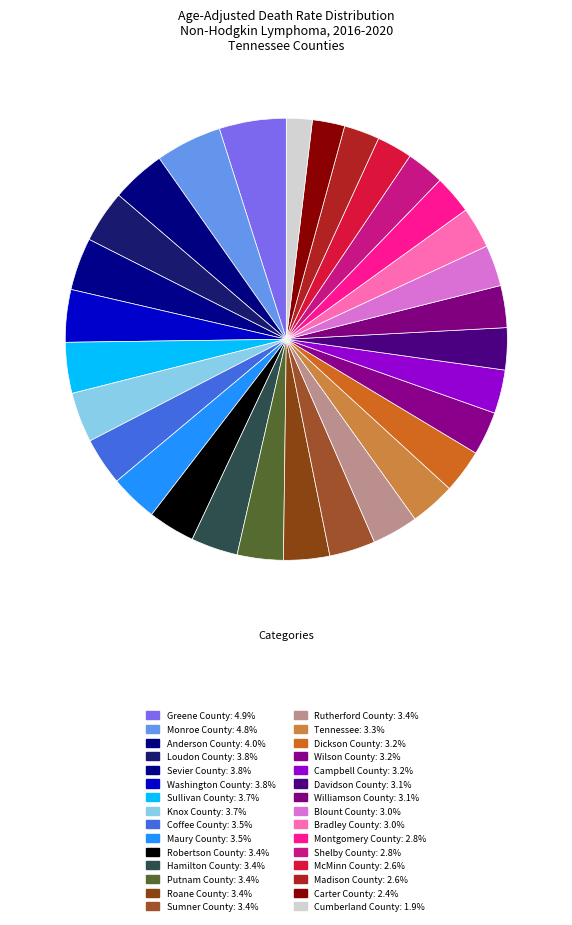

How many slices are in this pie chart?

30